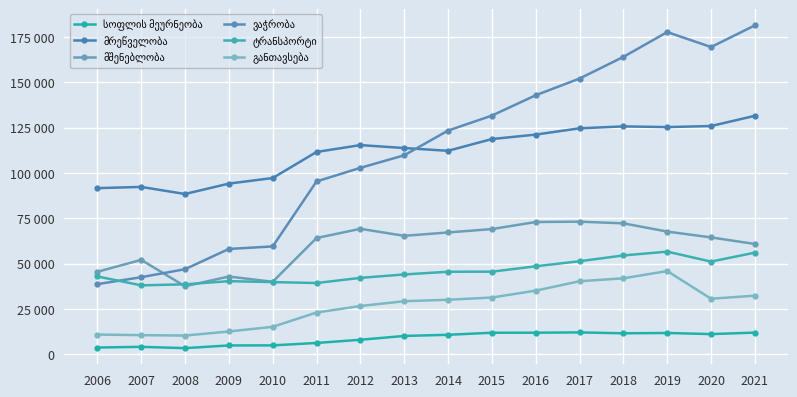

What is the greatest value displayed?

181363